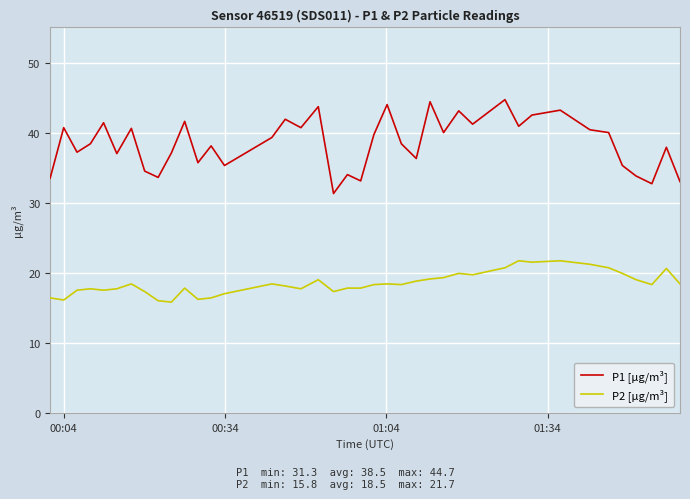

What is the greatest value displayed?

44.7